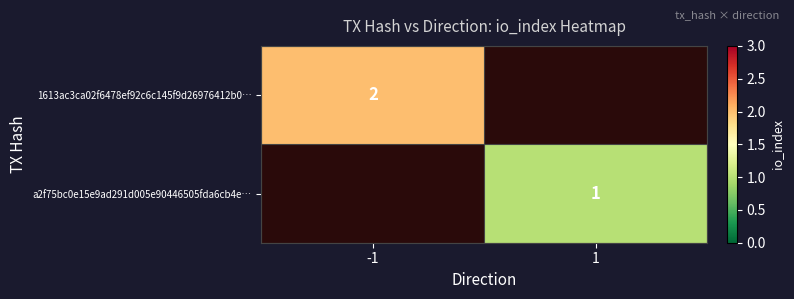

The a2f75bc0e15e9ad291d005e90446505fda6cb4e… series shows 1 at 1. True or false?

True